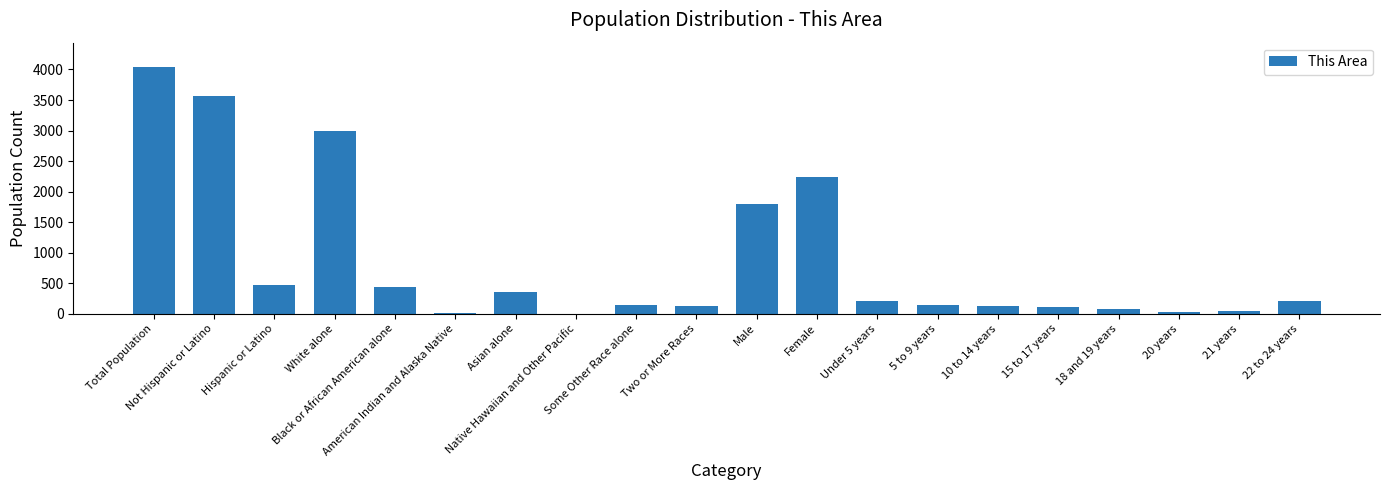

How many categories are shown in the chart?

20